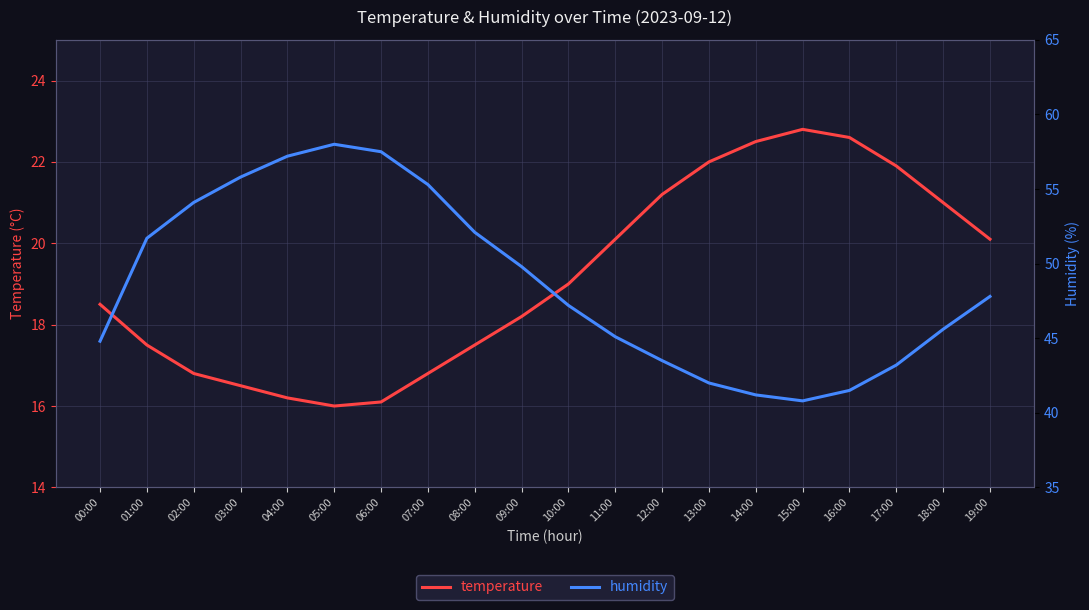

What is the maximum value shown in the chart?

58.0